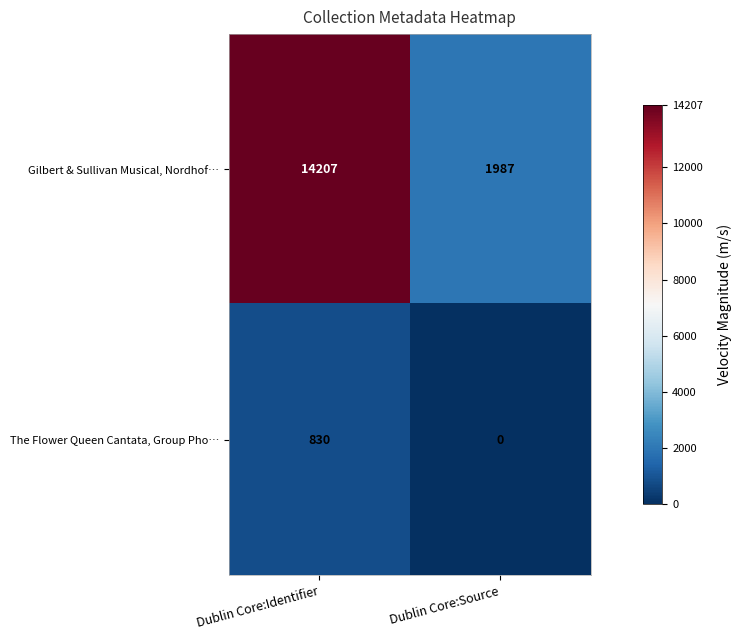

What is the difference between the The Flower Queen Cantata, Group Pho… values at Dublin Core:Identifier and Dublin Core:Source?

830